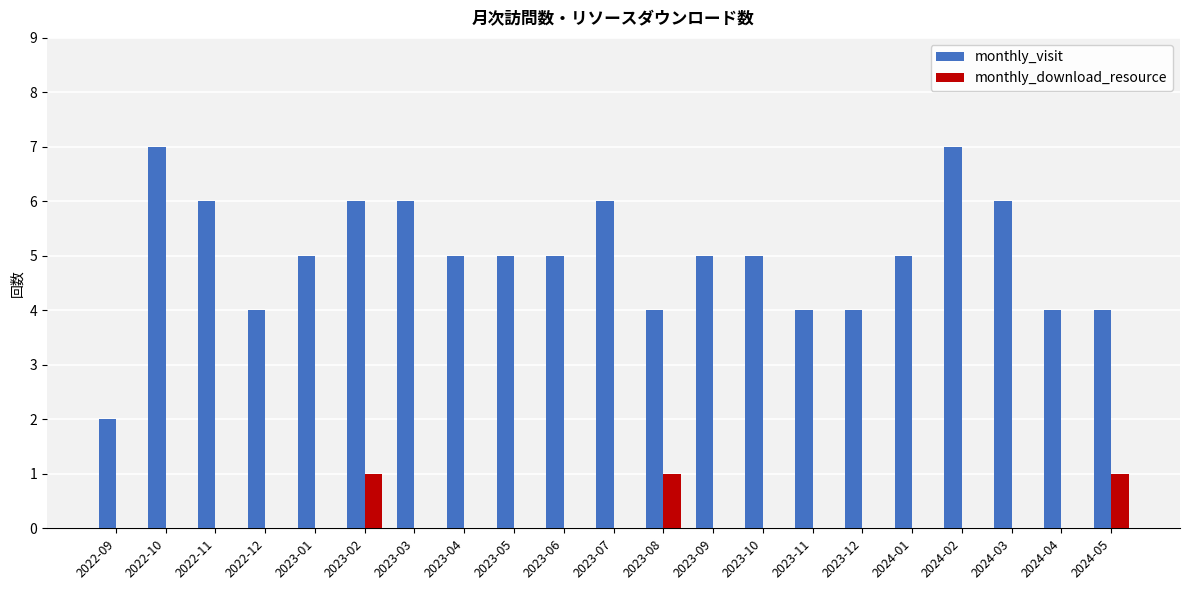

Reading left to right, transcribe all the data shown in this chart.

monthly_visit: 2	7	6	4	5	6	6	5	5	5	6	4	5	5	4	4	5	7	6	4	4
monthly_download_resource: 0	0	0	0	0	1	0	0	0	0	0	1	0	0	0	0	0	0	0	0	1